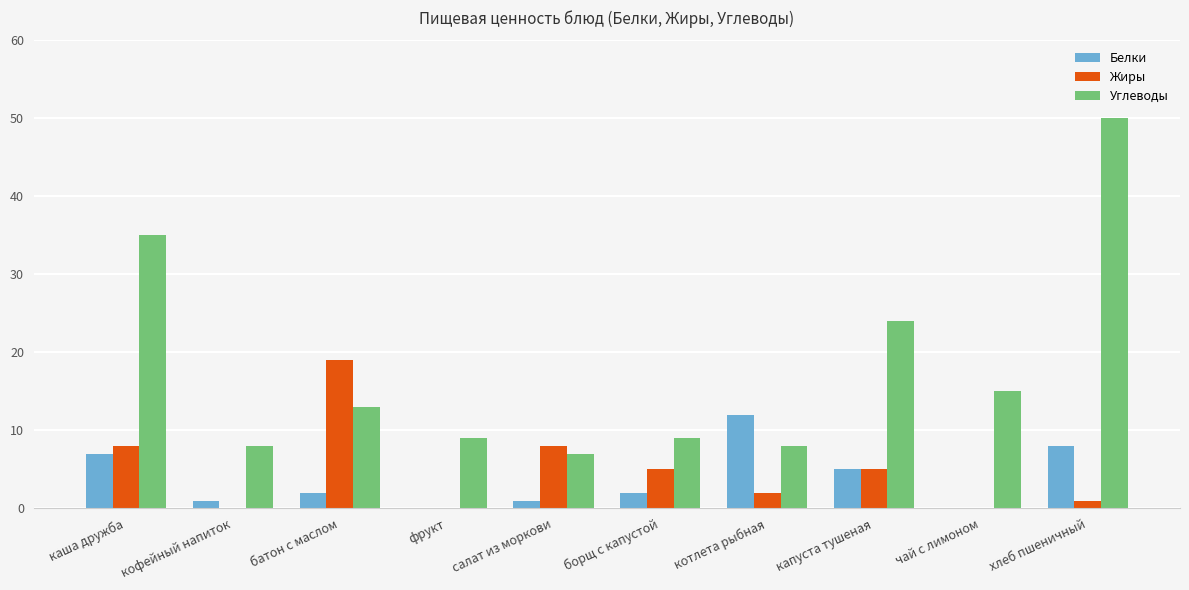

What is the maximum value for Белки?

12